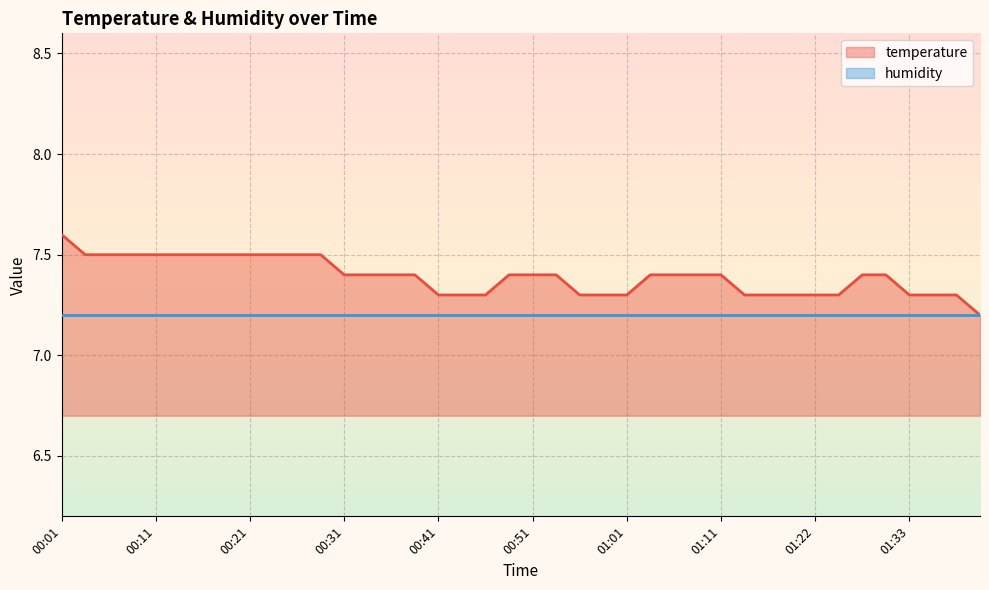

What value does the data have at 00:54?

7.4